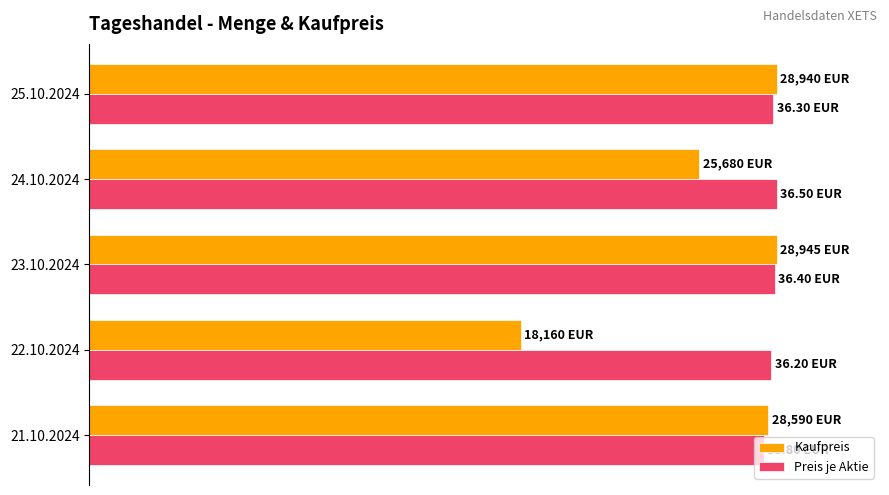

What are all the series names shown in the legend?

Kaufpreis, Preis je Aktie